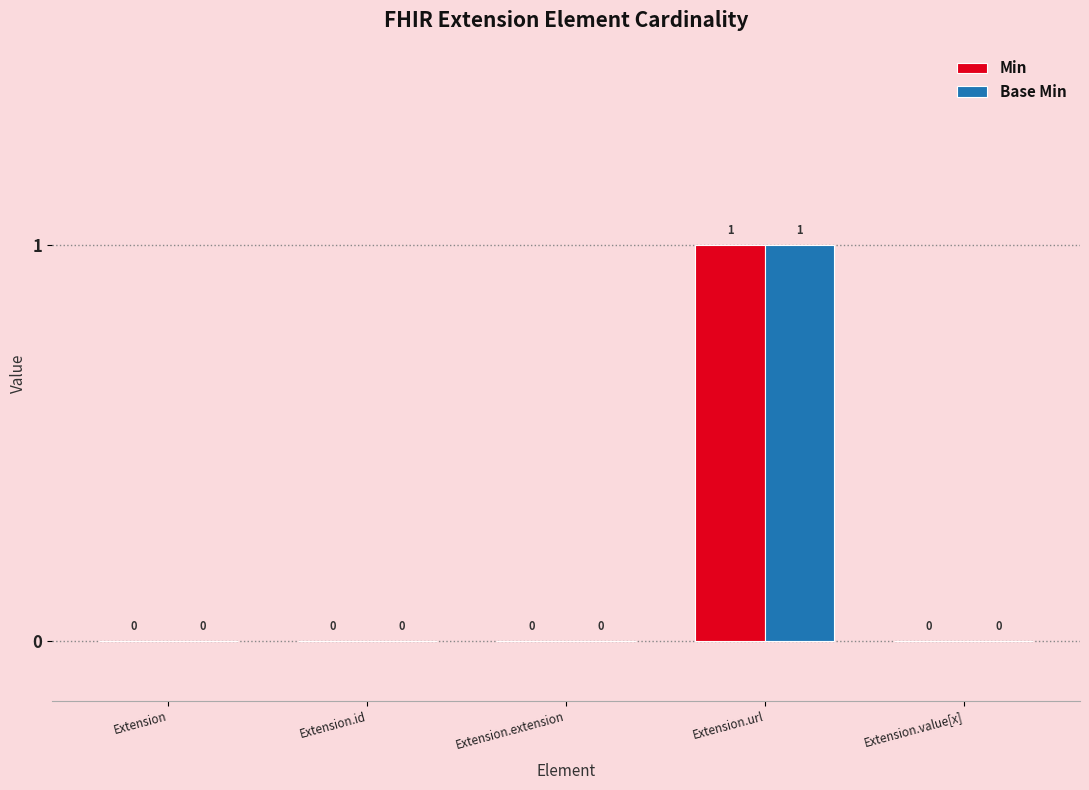

At which category does the chart reach its peak across all series?

Extension.url